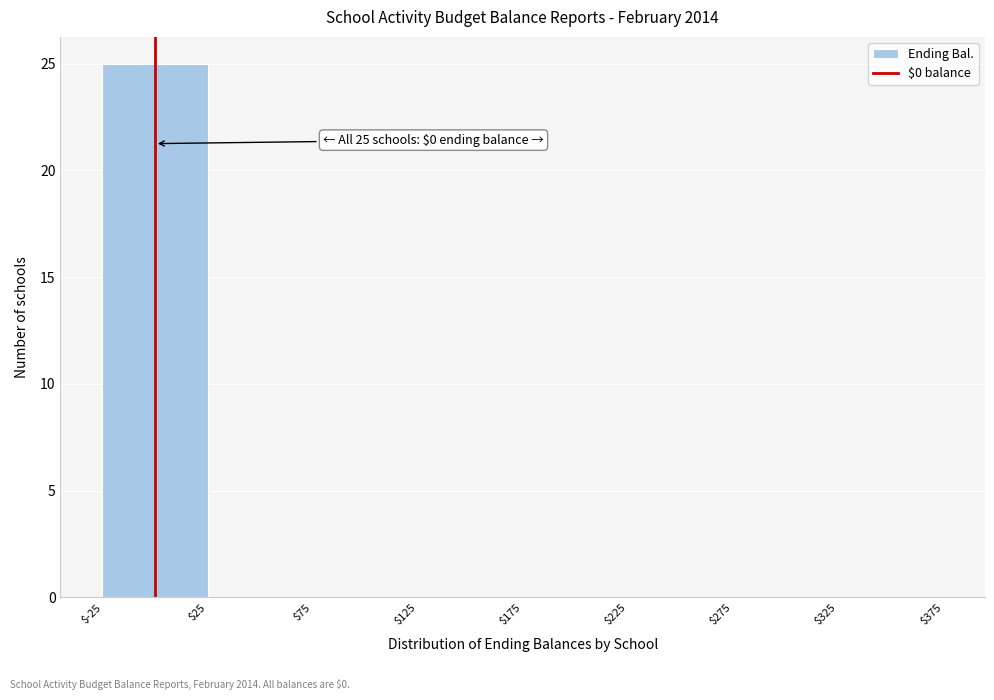

Which range on the x-axis has the tallest bar?

$-25 to $25